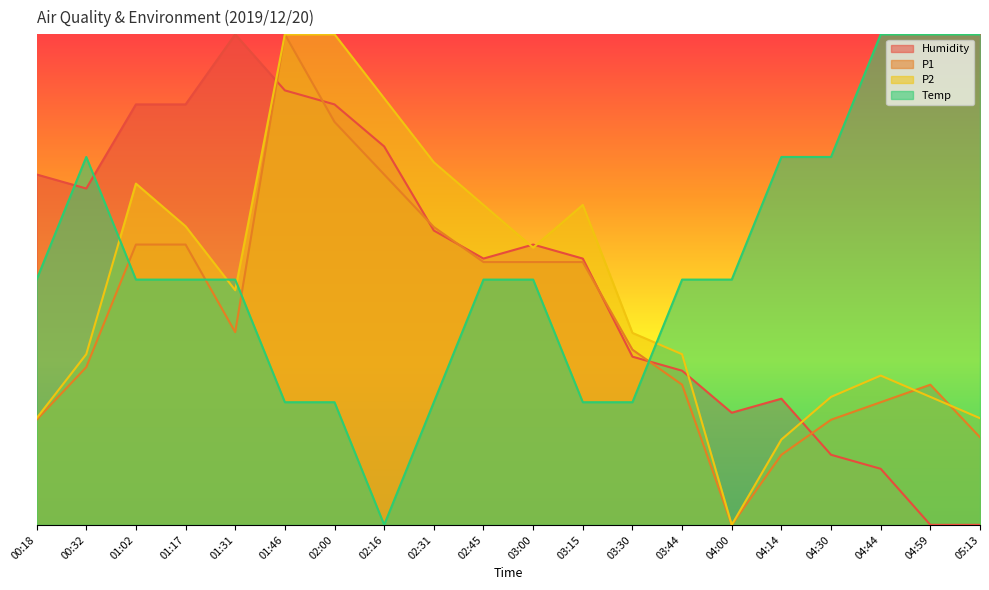

How many interior local peaks does the Temp series have?

1